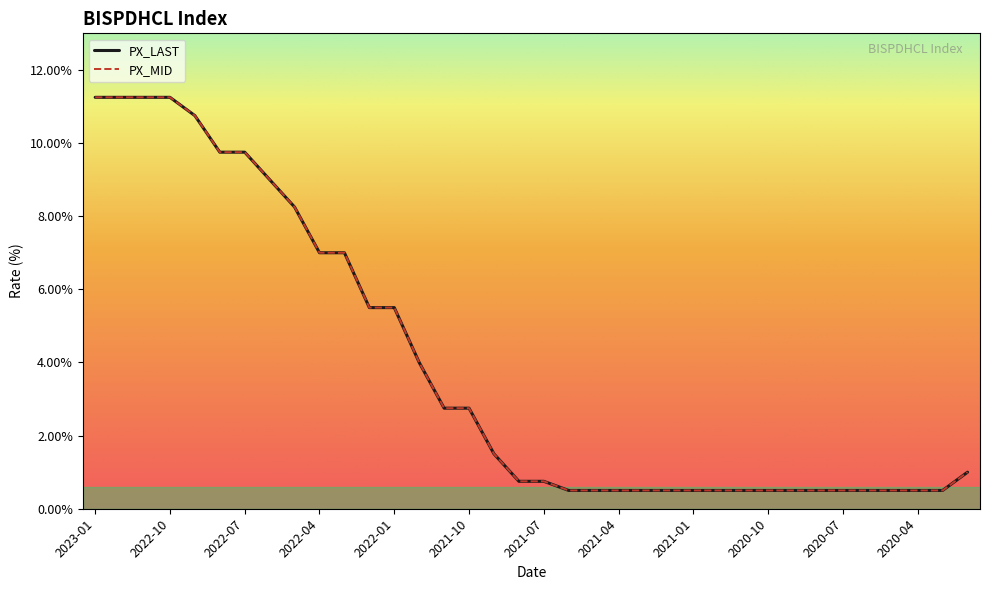

Does the chart display data point markers on the line(s)?

No